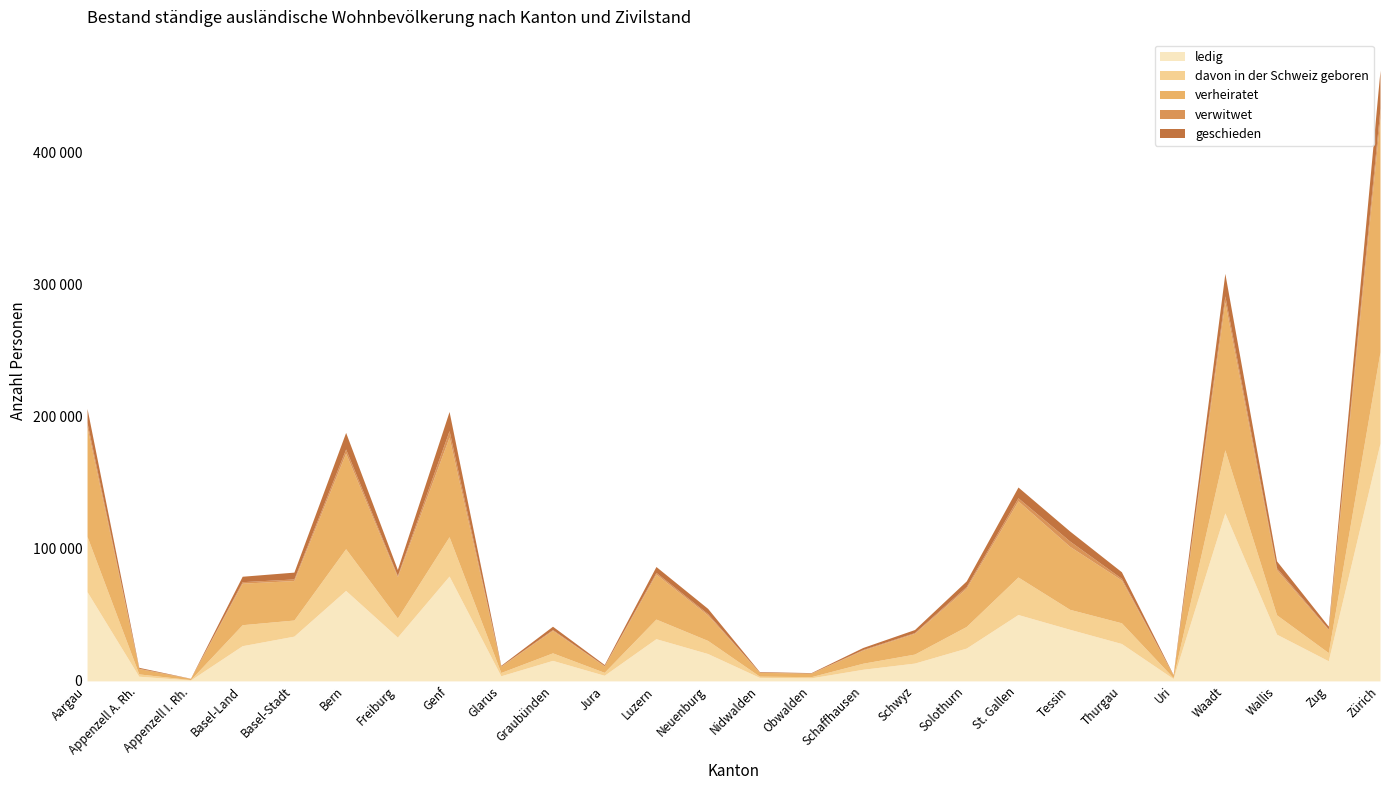

Is the value of verheiratet at Schwyz greater than the value of ledig at Schaffhausen?

Yes